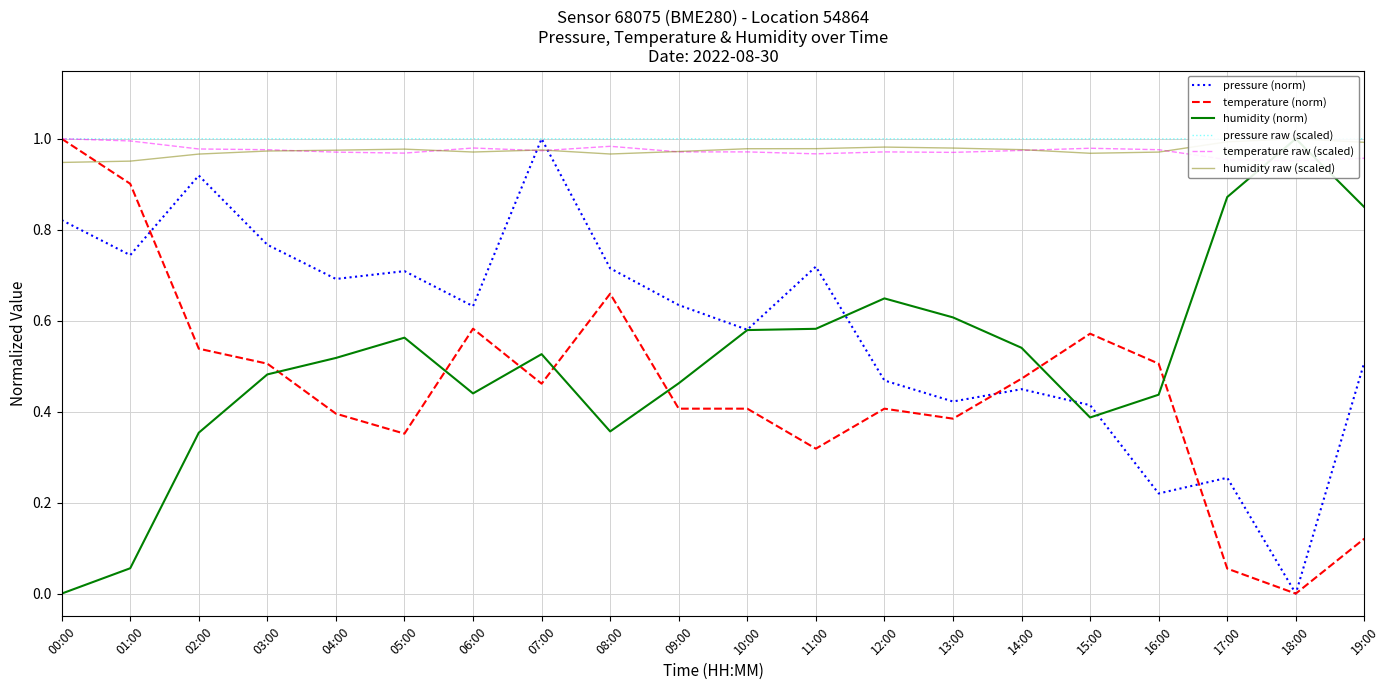

At 07:00, list the series in order from smallest to largest.

temperature (norm), humidity (norm), temperature raw (scaled), humidity raw (scaled), pressure (norm), pressure raw (scaled)